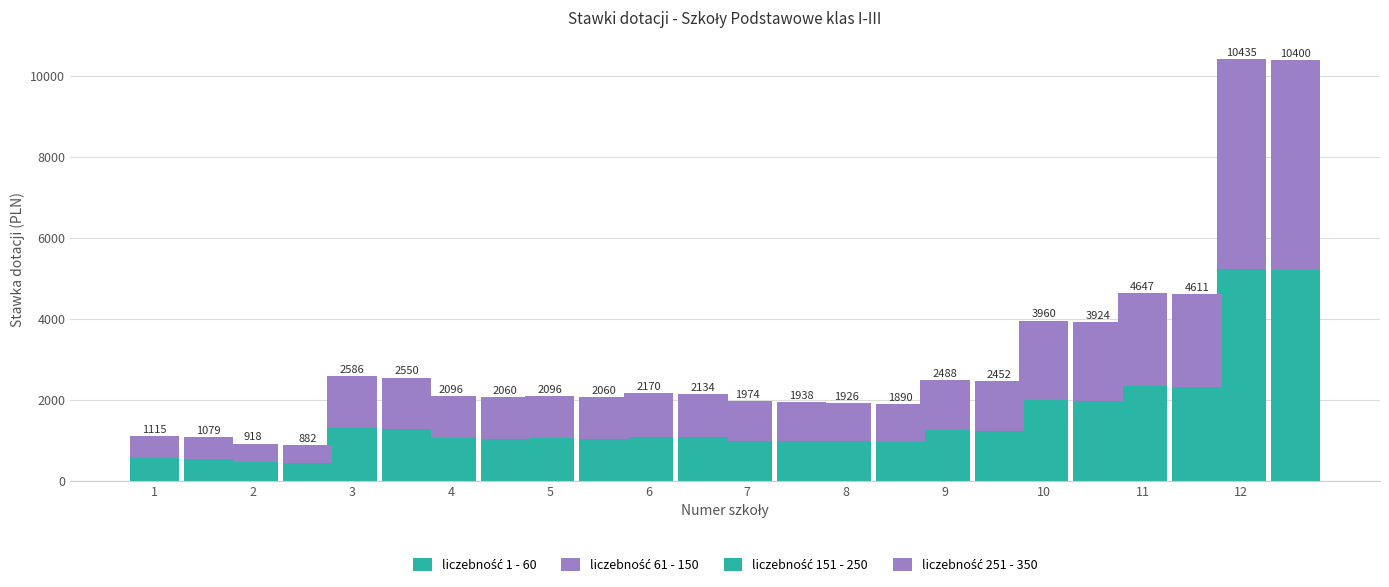

The value of liczebność 1 - 60 at 3 is 1821.6. True or false?

False